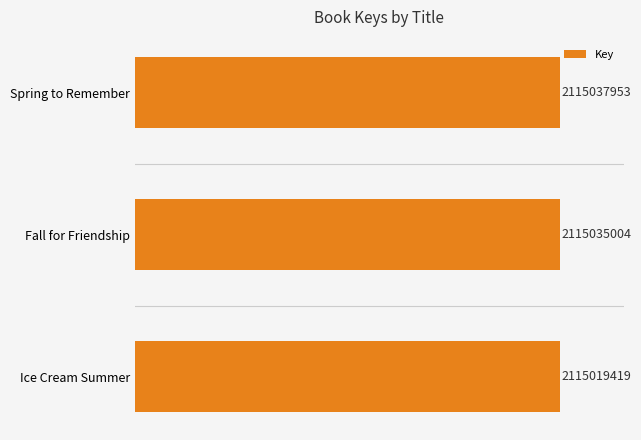

Which label corresponds to the smallest value in the chart?

Ice Cream Summer